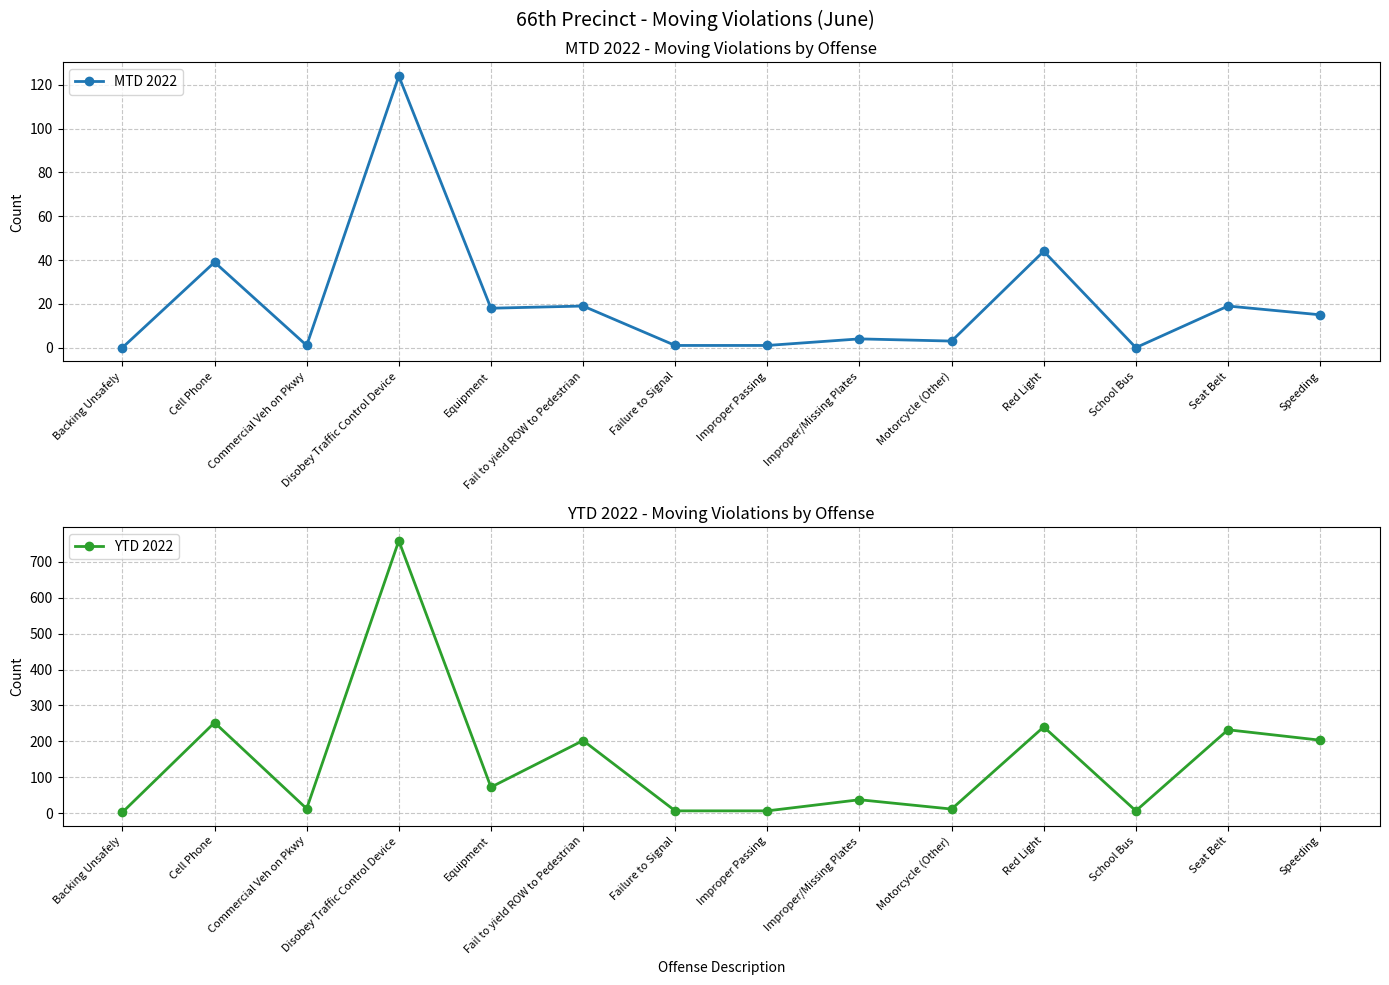

At how many categories does at least one series exceed 608?

1